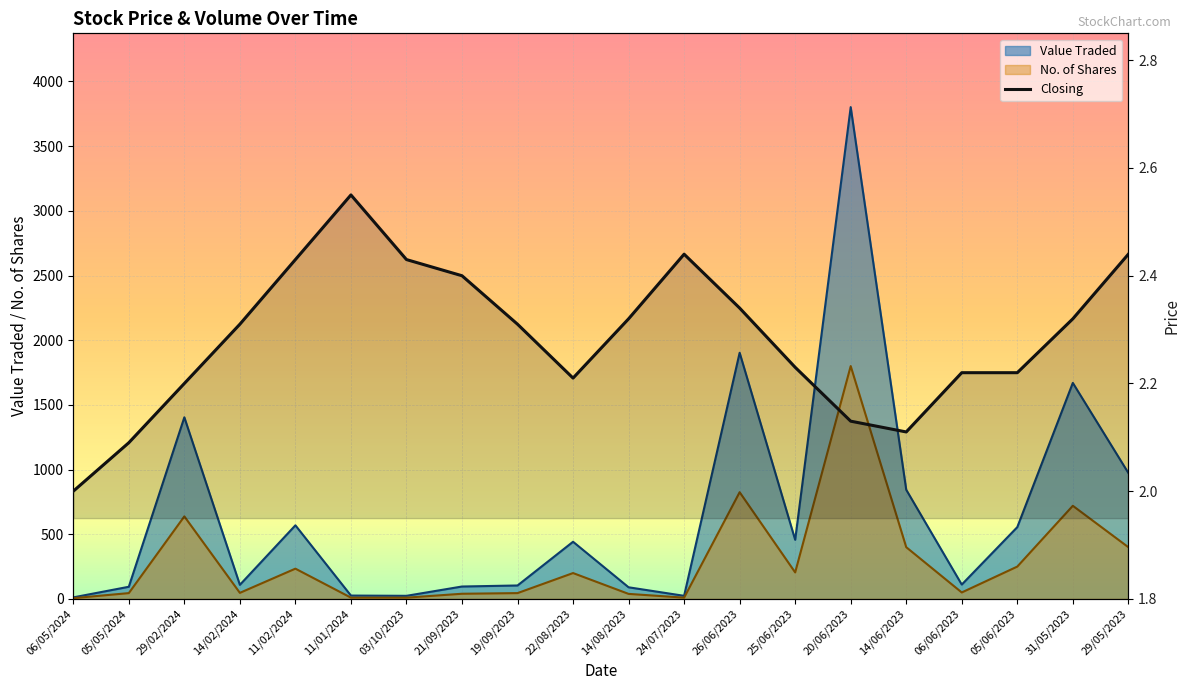

What is the difference between the maximum and minimum values?

0.5